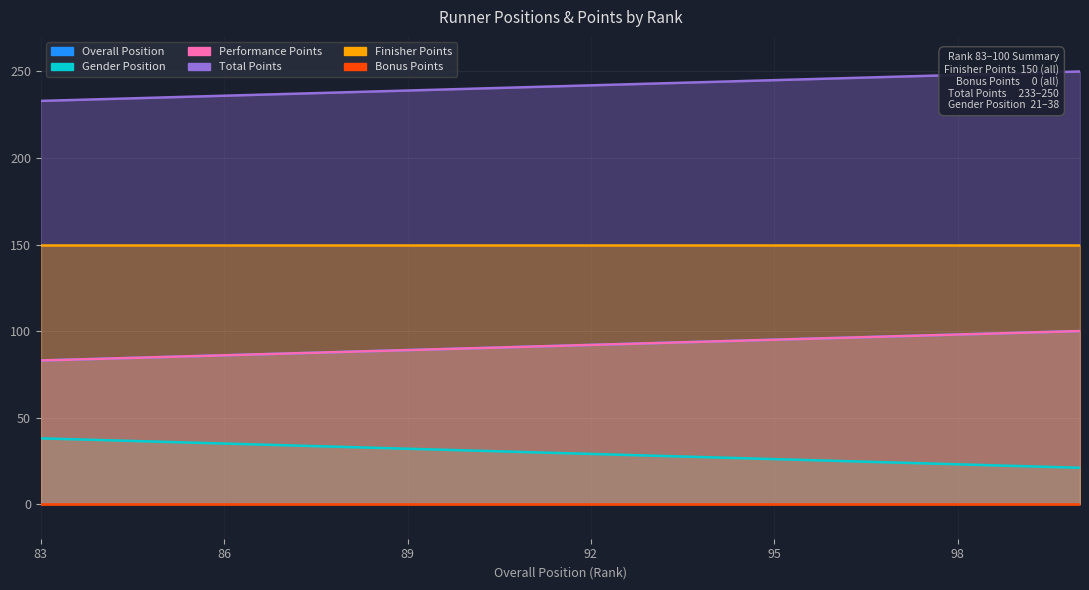

Is it true that Overall Position equals 95 at 95?

True